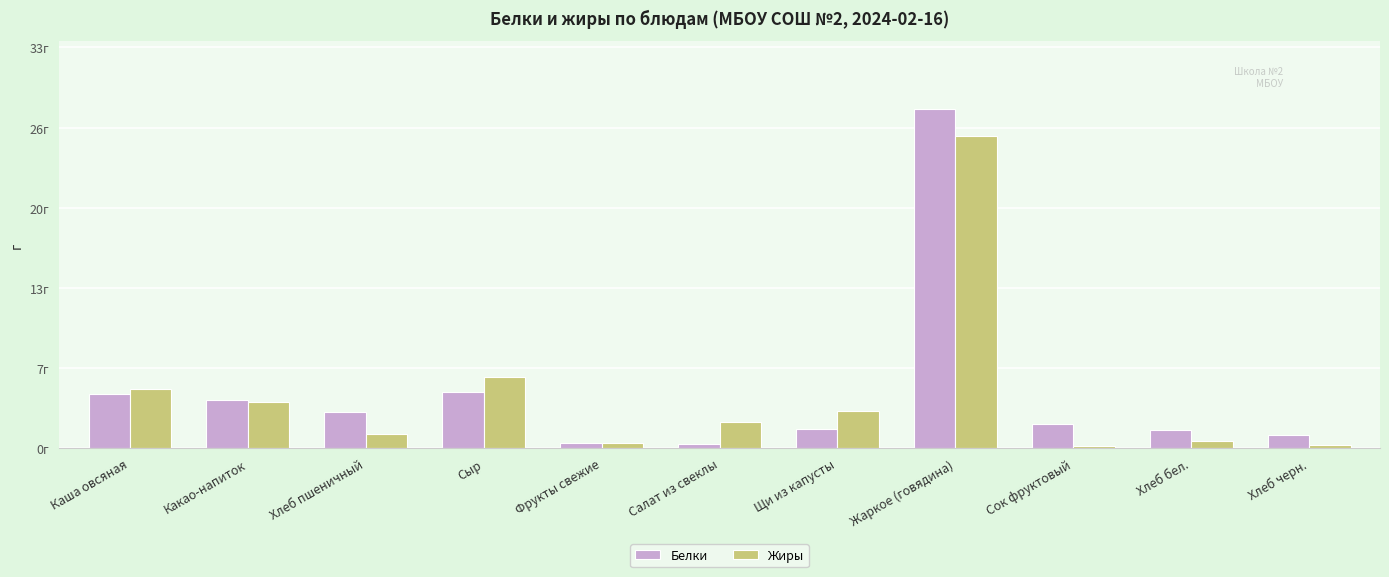

At which label is Белки closest to 14?

Сыр